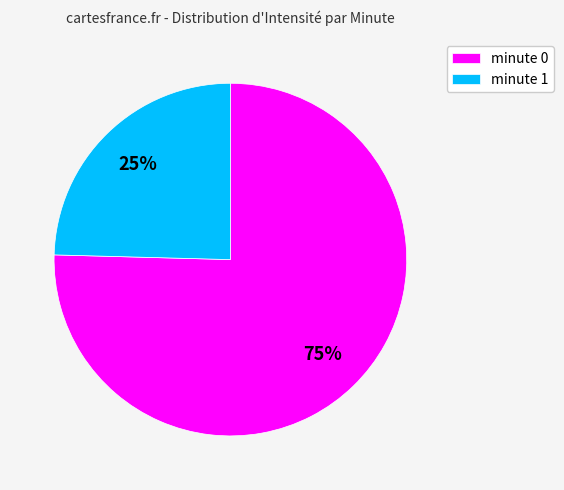

What percentage is the minute 0 slice, to the nearest percent?

75%